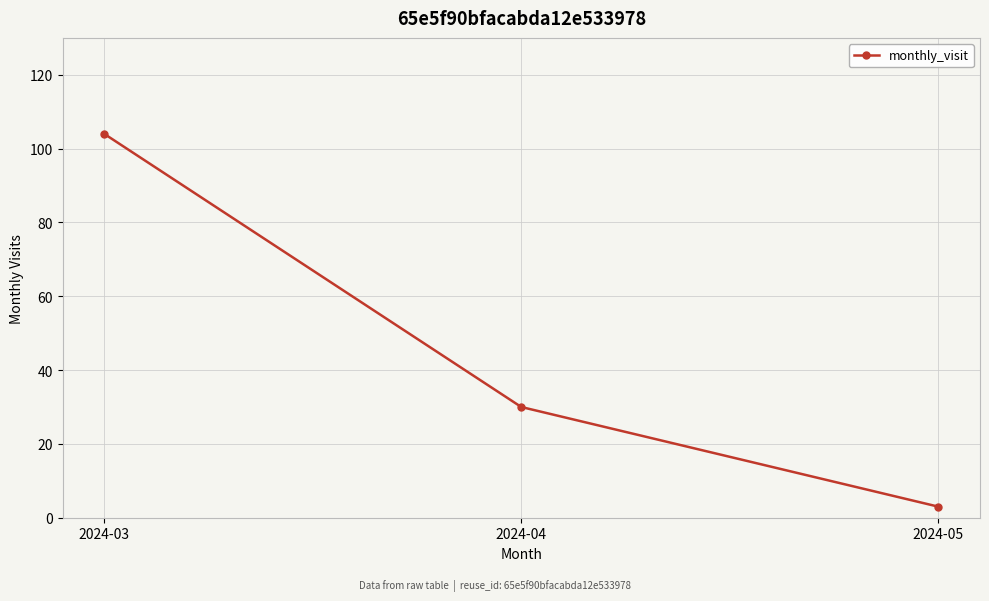

List the labels in order of value, smallest first.

2024-05, 2024-04, 2024-03